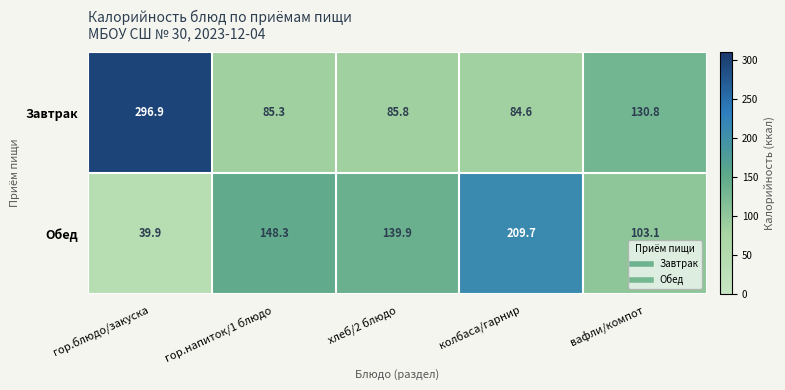

What is the sum of all Обед values?

640.9